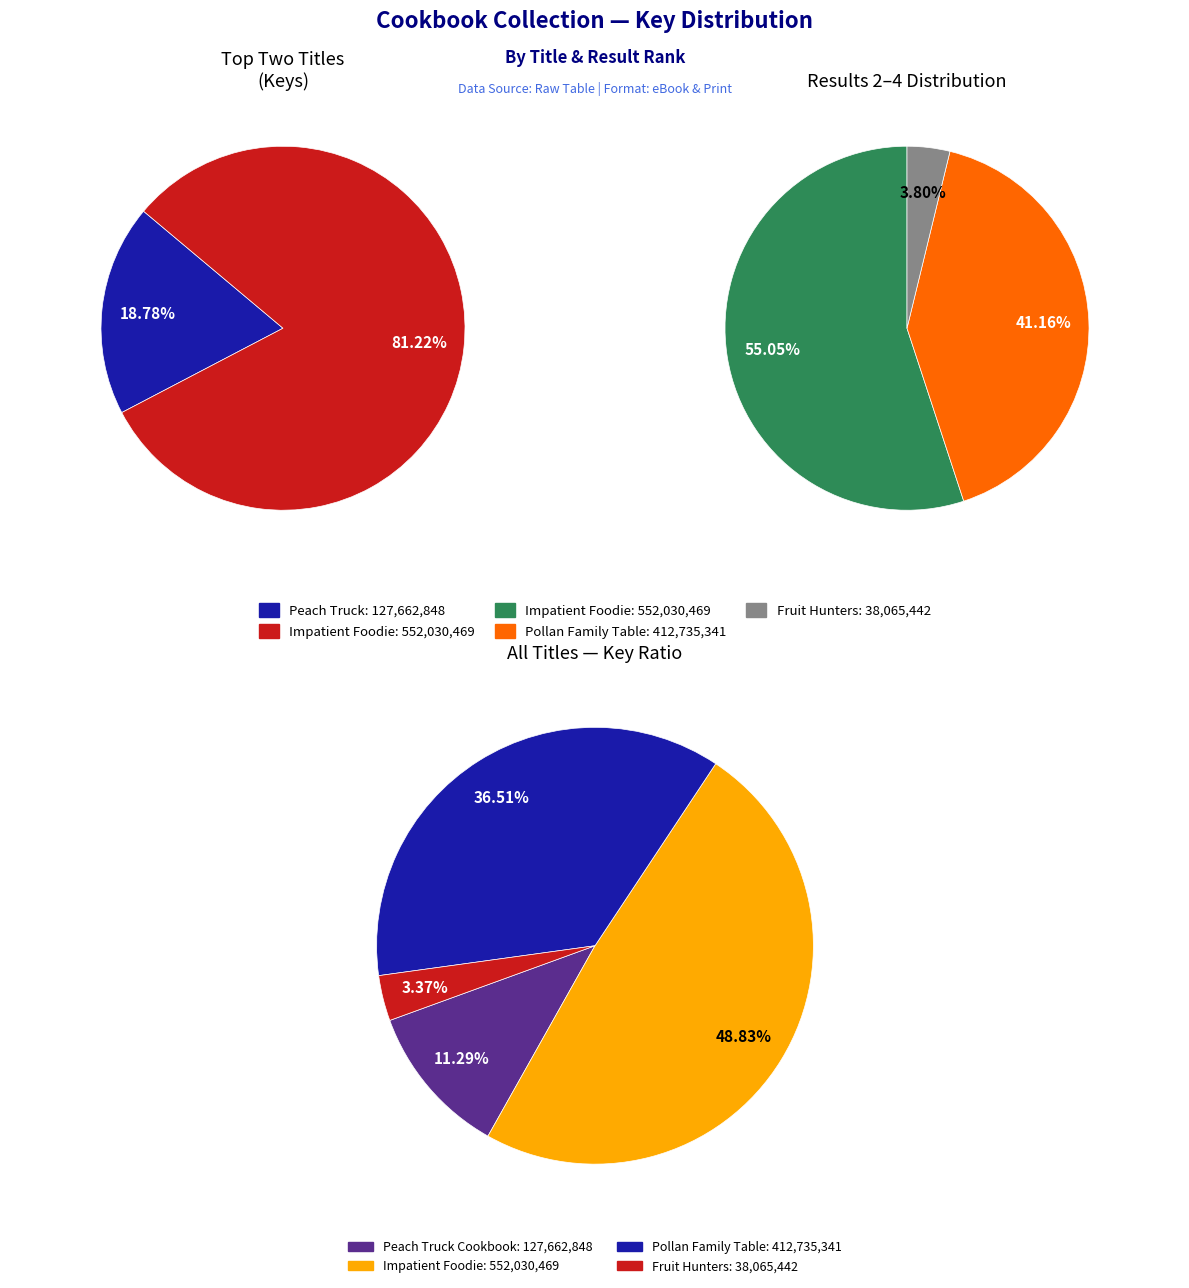

The Impatient Foodie slice represents 42% of the pie. True or false?

False